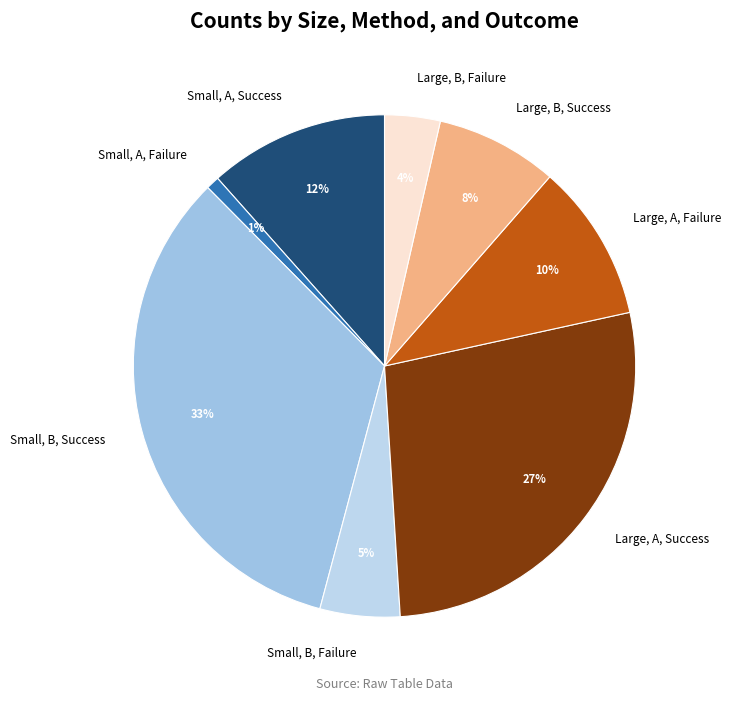

The Large, B, Success slice represents 1% of the pie. True or false?

False